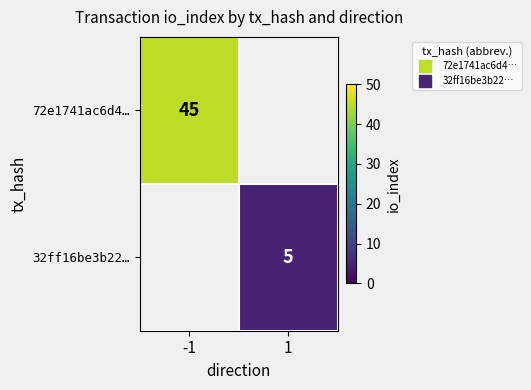

True or false: 32ff16be3b22… has a value of 5.0 at 1.

True